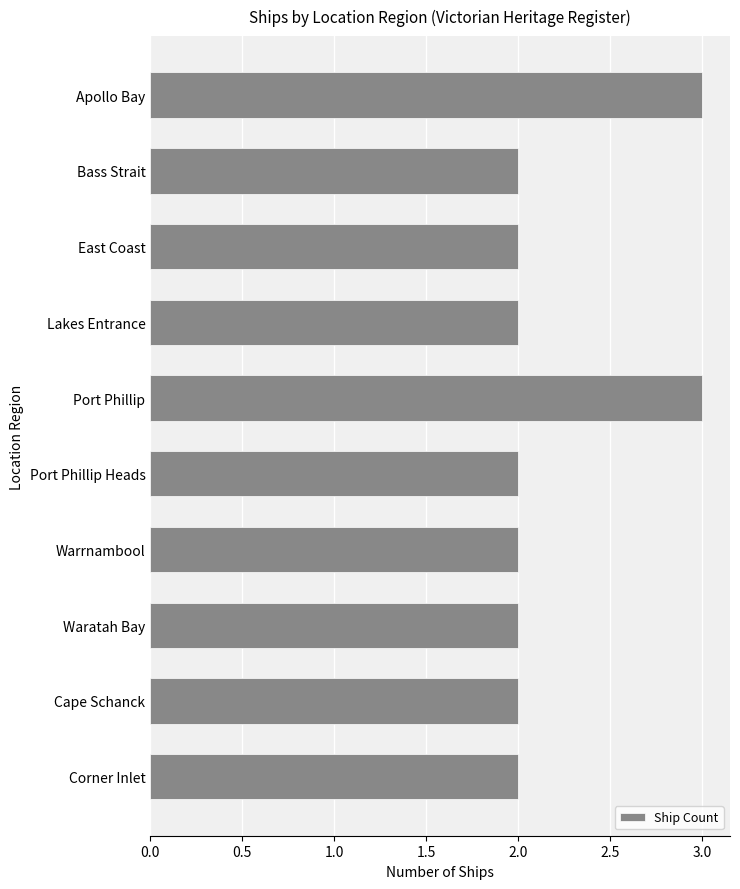

Reading bottom to top, list all the values displayed in this chart.

2	2	2	2	2	3	2	2	2	3